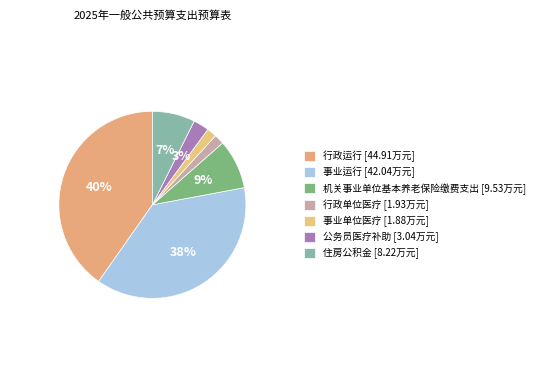

Which category has the smallest portion of the pie?

事业单位医疗